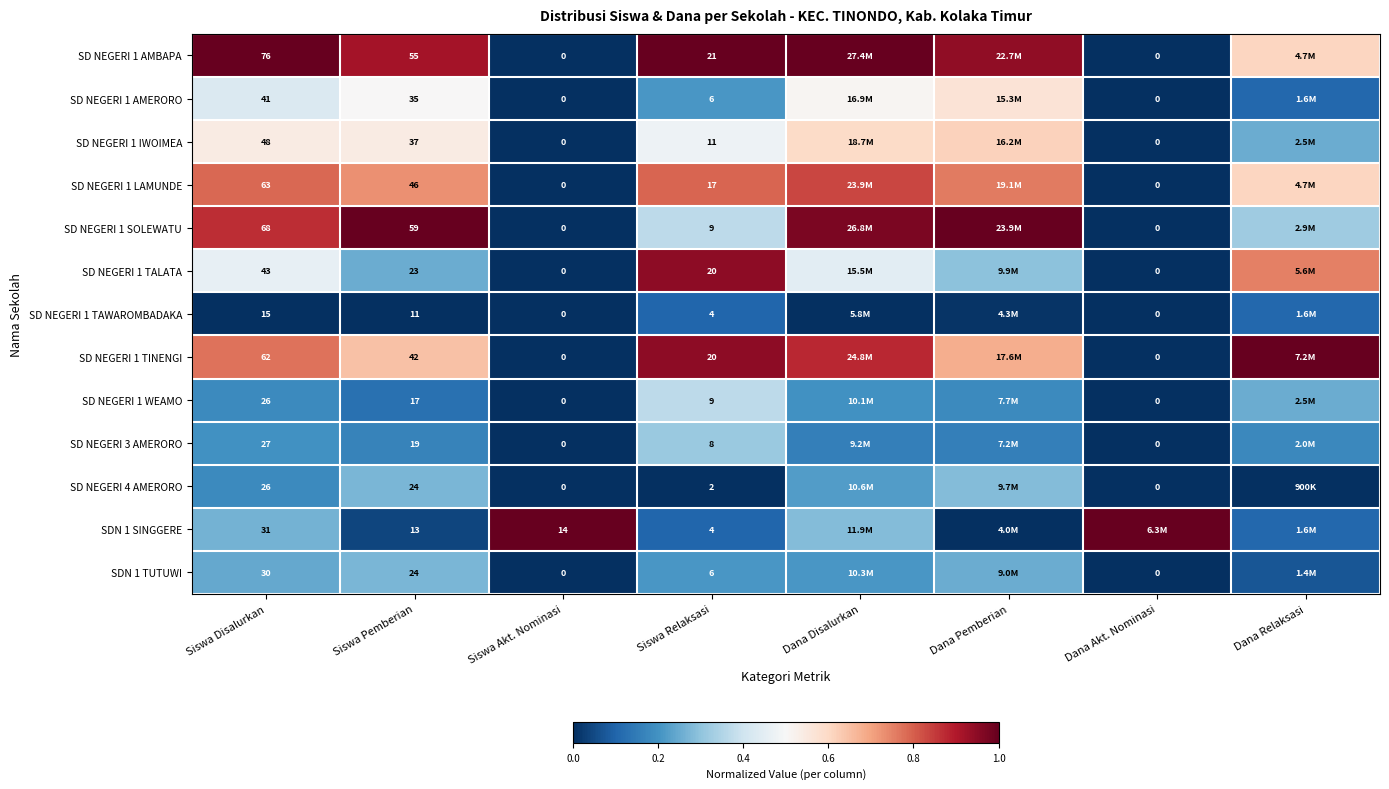

Between Dana Akt. Nominasi and Siswa Pemberian, which is larger?

Siswa Pemberian